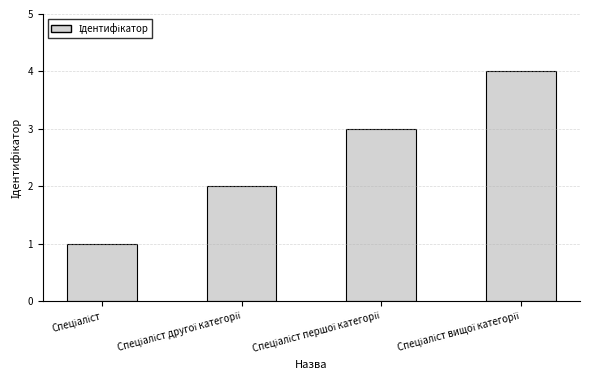

What is the difference between the maximum and minimum values?

3